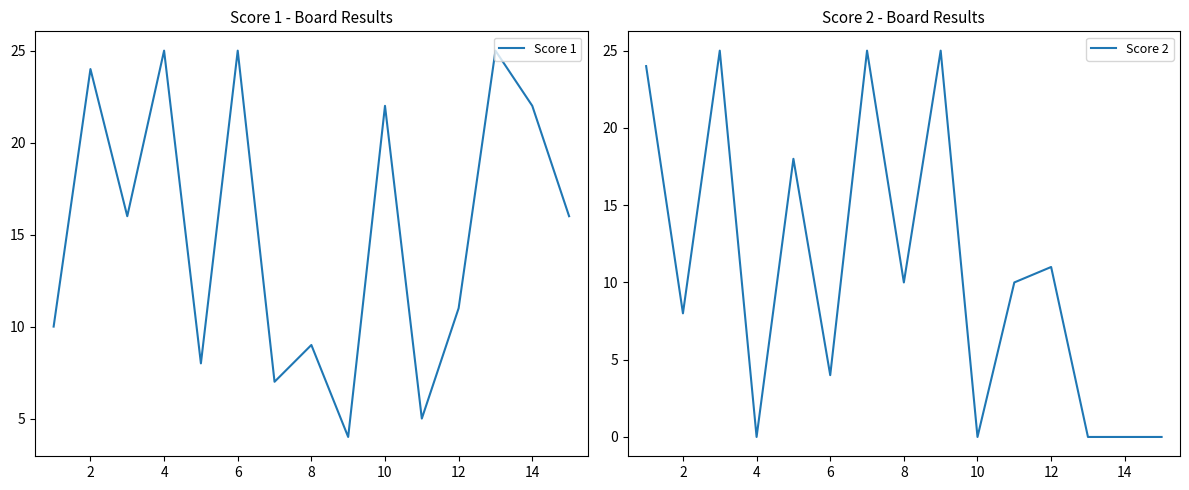

After their last crossing, which series has the higher values: Score 1 or Score 2?

Score 2